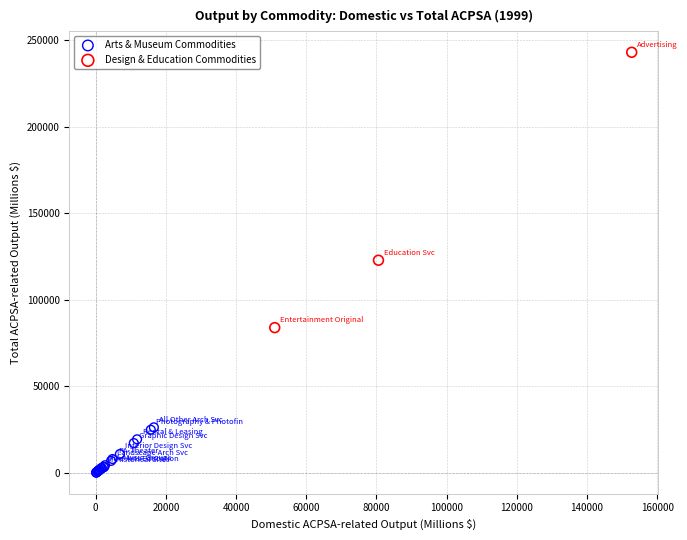

Which series contains the lowest Y value?

Arts & Museum Commodities